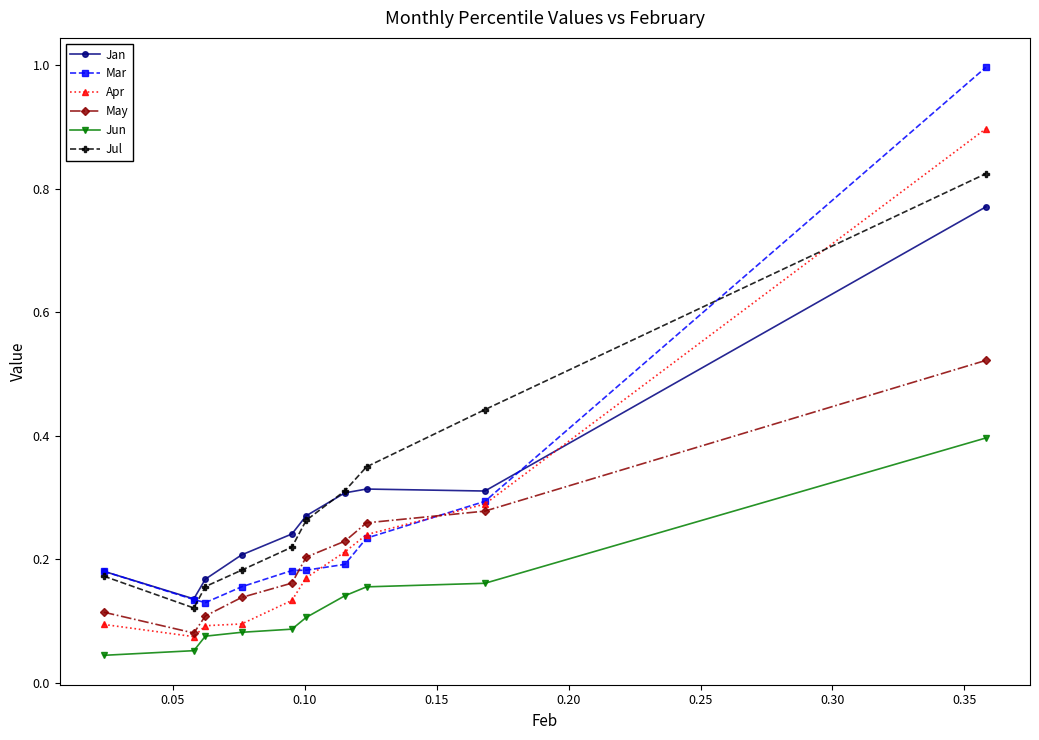

Which series has the largest range (max minus min)?

Mar